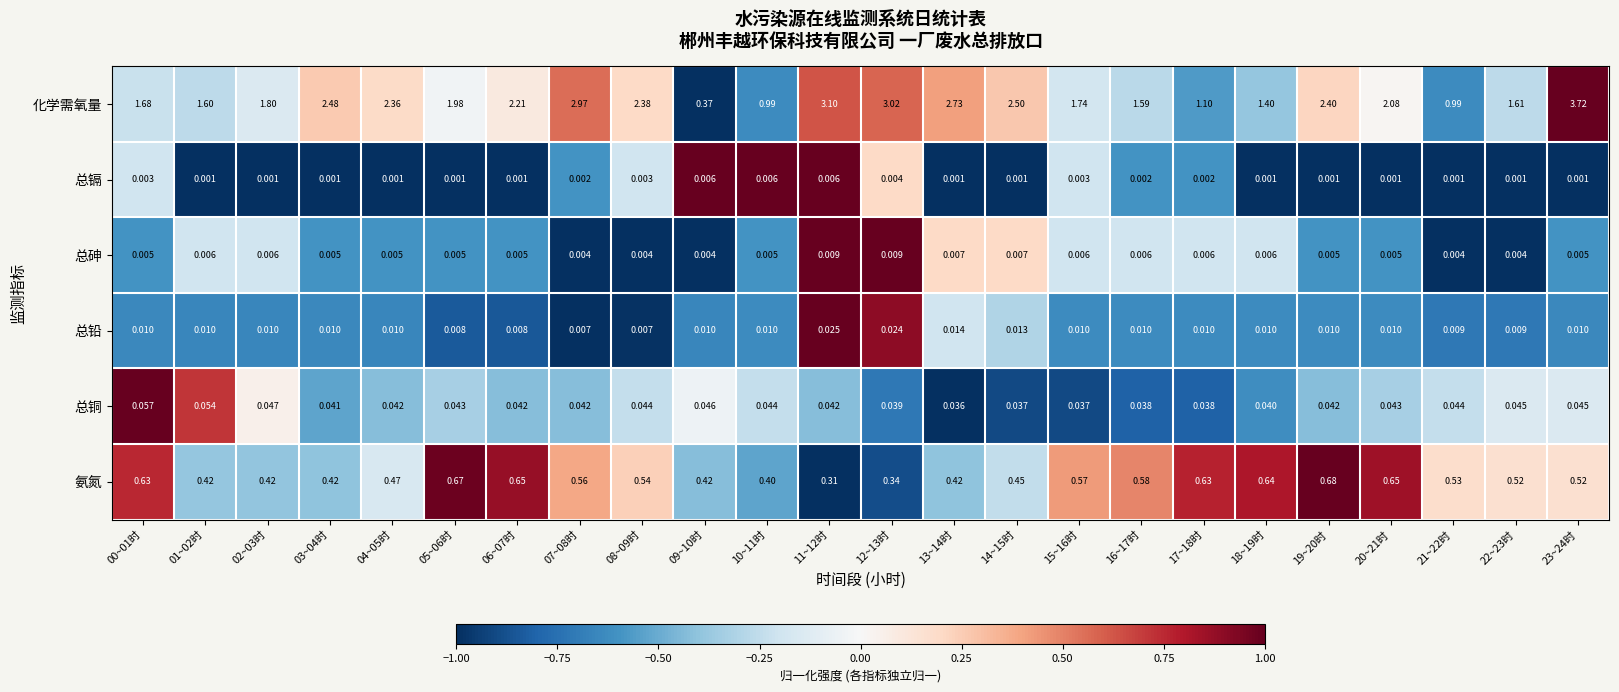

How many data points does each series have?

24